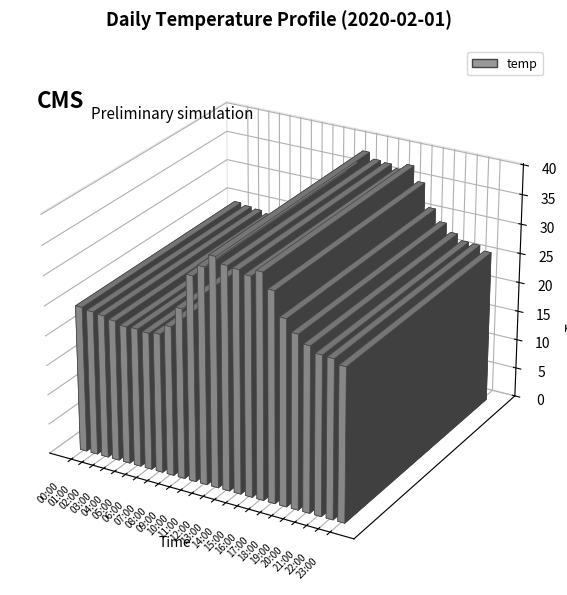

Which category has the highest value across all series?

12:00